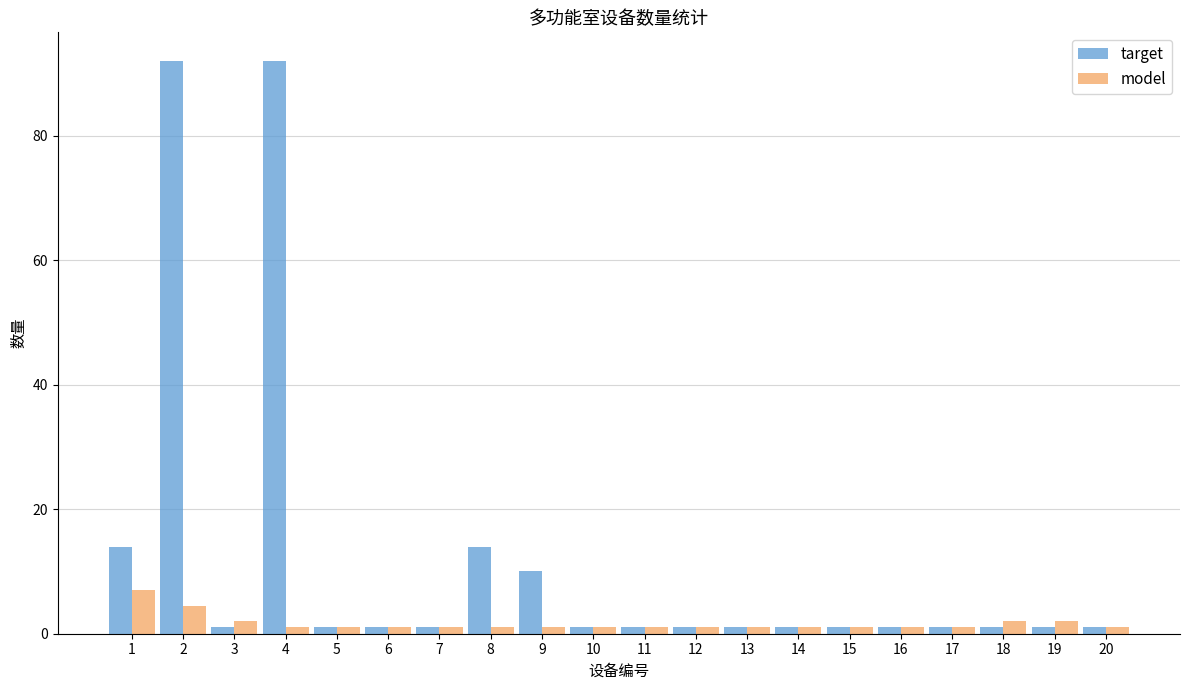

Reading right to left, list all the values displayed in this chart.

target: 20=1.0	19=1.0	18=1.0	17=1.0	16=1.0	15=1.0	14=1.0	13=1.0	12=1.0	11=1.0	10=1.0	9=10.0	8=14.0	7=1.0	6=1.0	5=1.0	4=92.0	3=1.0	2=92.0	1=14.0
model: 20=1.0	19=2.0	18=2.0	17=1.0	16=1.0	15=1.0	14=1.0	13=1.0	12=1.0	11=1.0	10=1.0	9=1.0	8=1.0	7=1.0	6=1.0	5=1.0	4=1.0	3=2.0	2=4.5	1=7.0